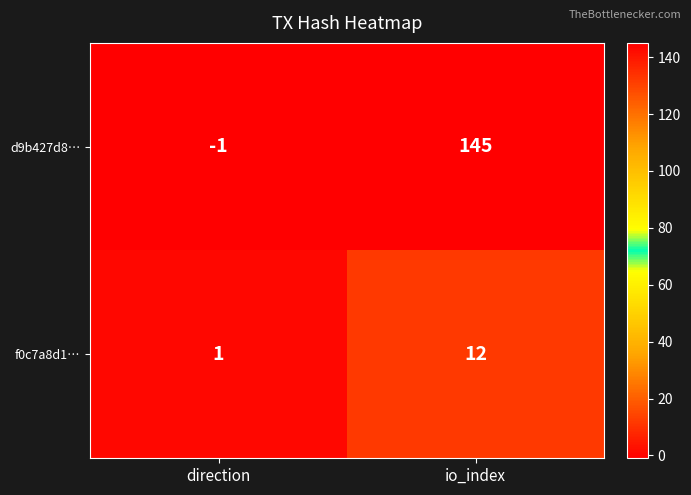

Reading right to left, extract all data points from this chart.

d9b427d8…: 145	-1
f0c7a8d1…: 12	1